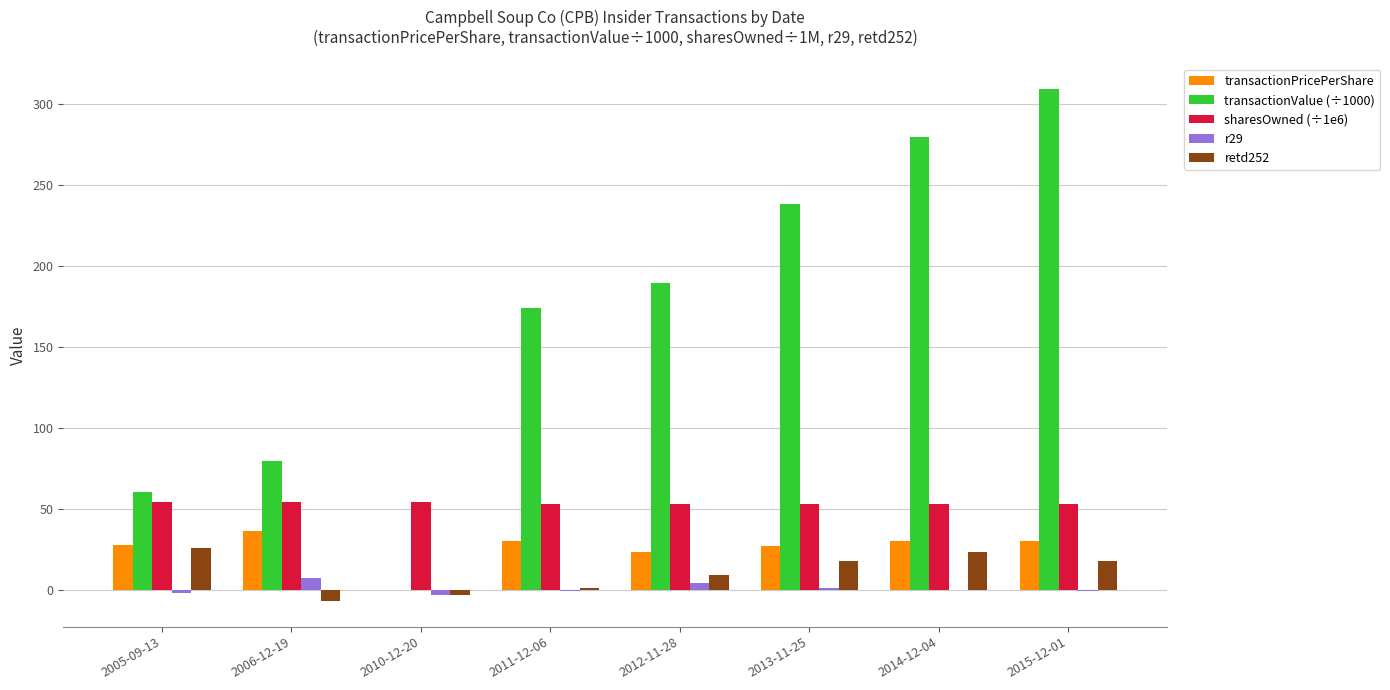

Which series has the largest total across all categories?

transactionValue (÷1000)